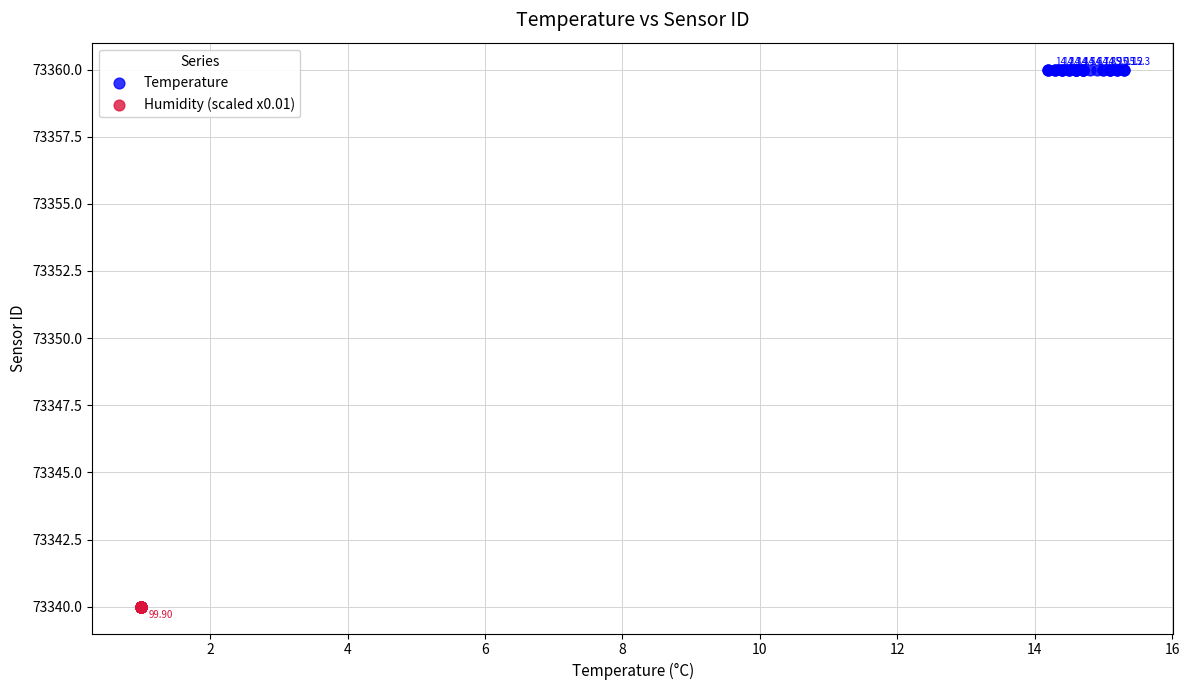

Which series contains the lowest Y value?

Humidity (scaled x0.01)